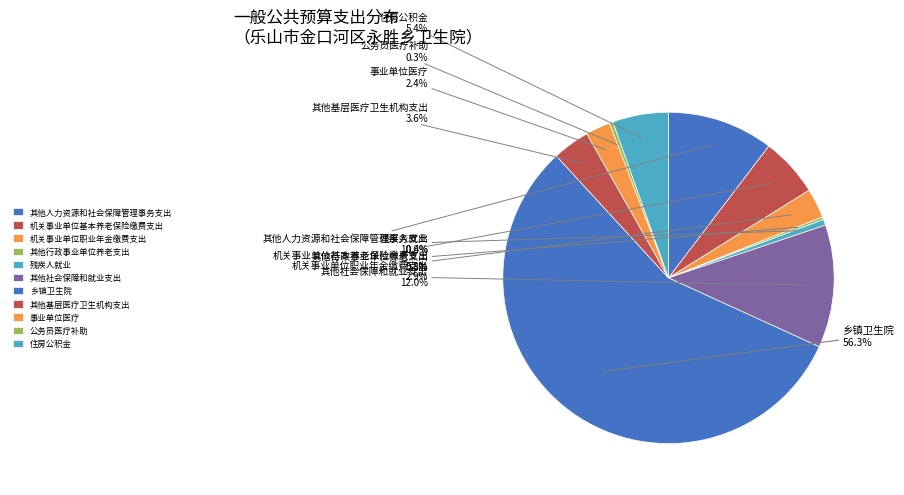

Which category has the biggest portion of the pie?

乡镇卫生院